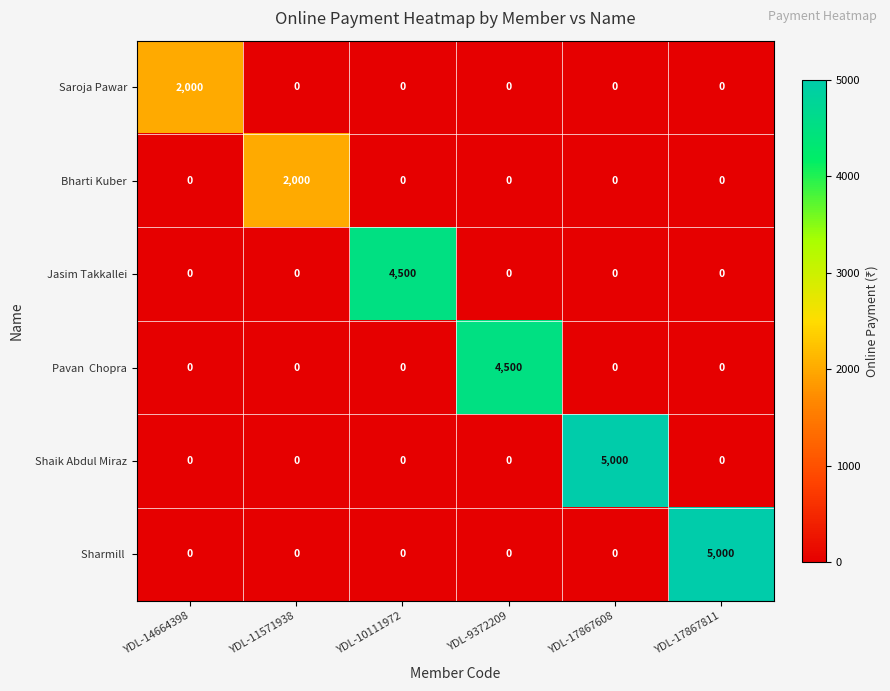

Which category has the highest value in the Shaik Abdul Miraz series?

YDL-17867608